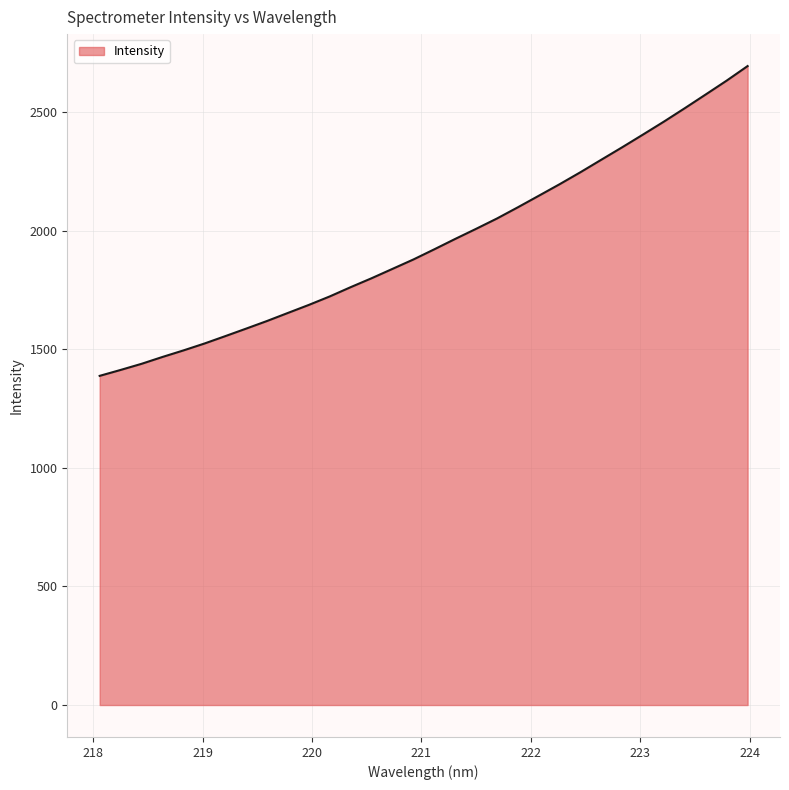

True or false: there are more than 0 points higher than both neighbors.

False